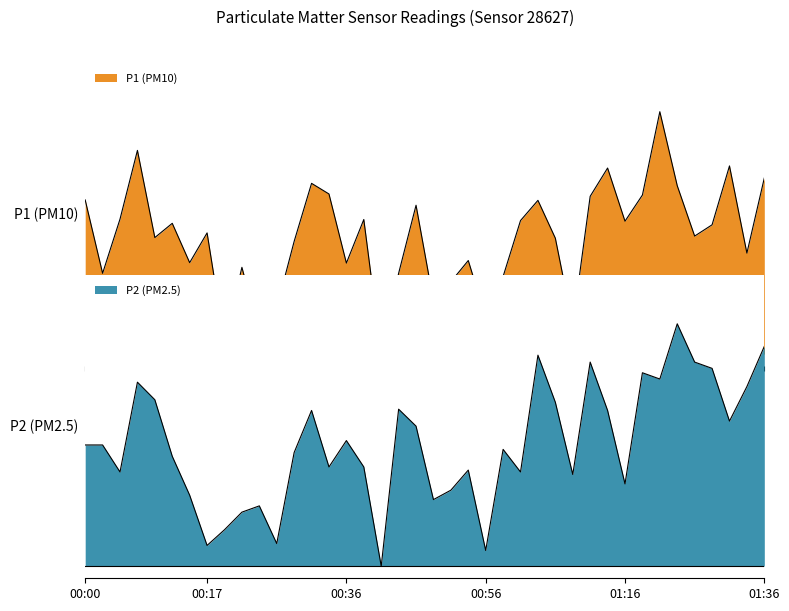

How many interior local peaks does the P1 series have?

12